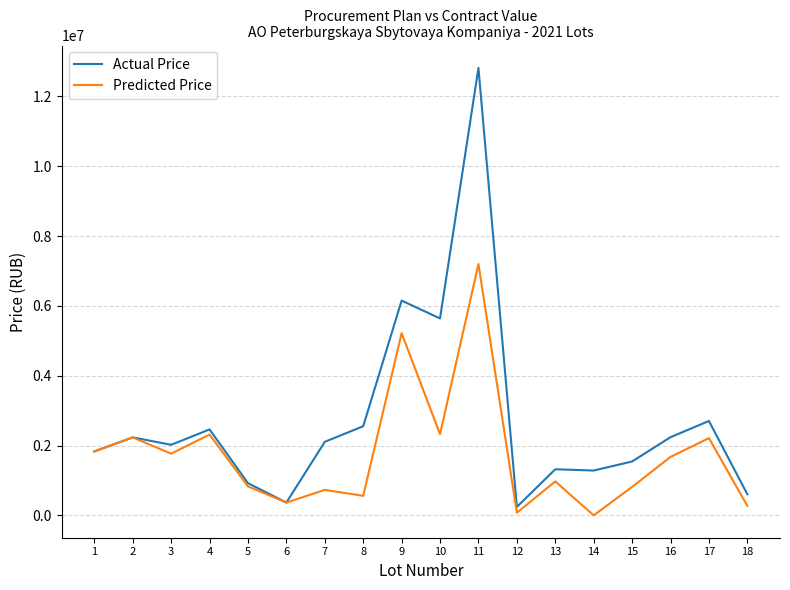

Which label corresponds to the largest value in the chart?

11